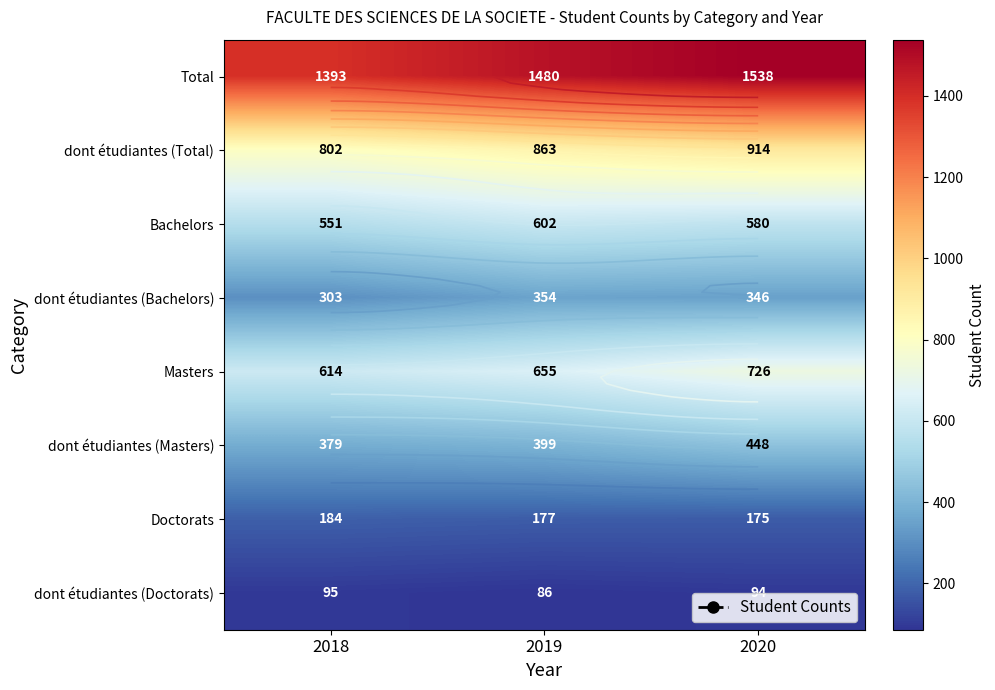

Count the dont étudiantes (Bachelors) values in the range 303 to 354.

3